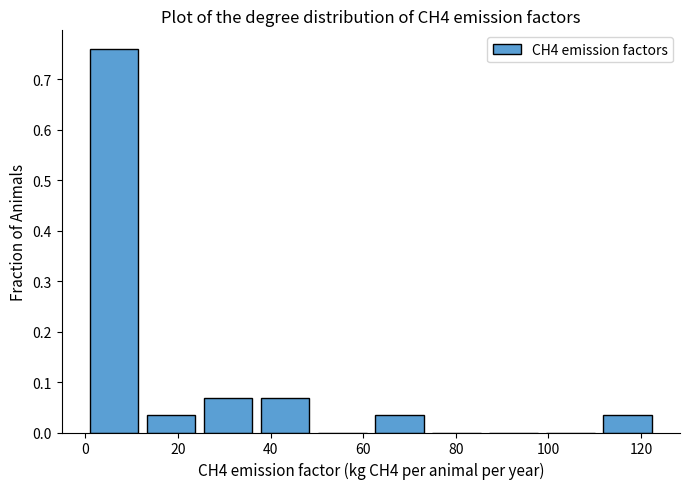

Reading left to right, list every bar in this chart as the range it spans on the x-axis followed by its height. Neither the bar edges nor the heights are printed on the chart, so give them approximately, as read against the axes.

0 to 12: 0.76
12 to 24: 0.03
24 to 36: 0.07
36 to 50: 0.07
50 to 62: 0
62 to 74: 0.03
74 to 86: 0
86 to 98: 0
98 to 110: 0
110 to 124: 0.03